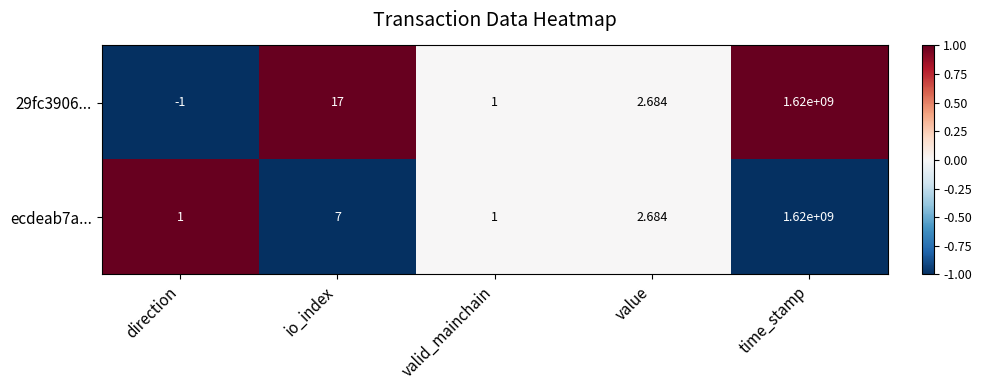

At which category is the sum across all series the highest?

time_stamp